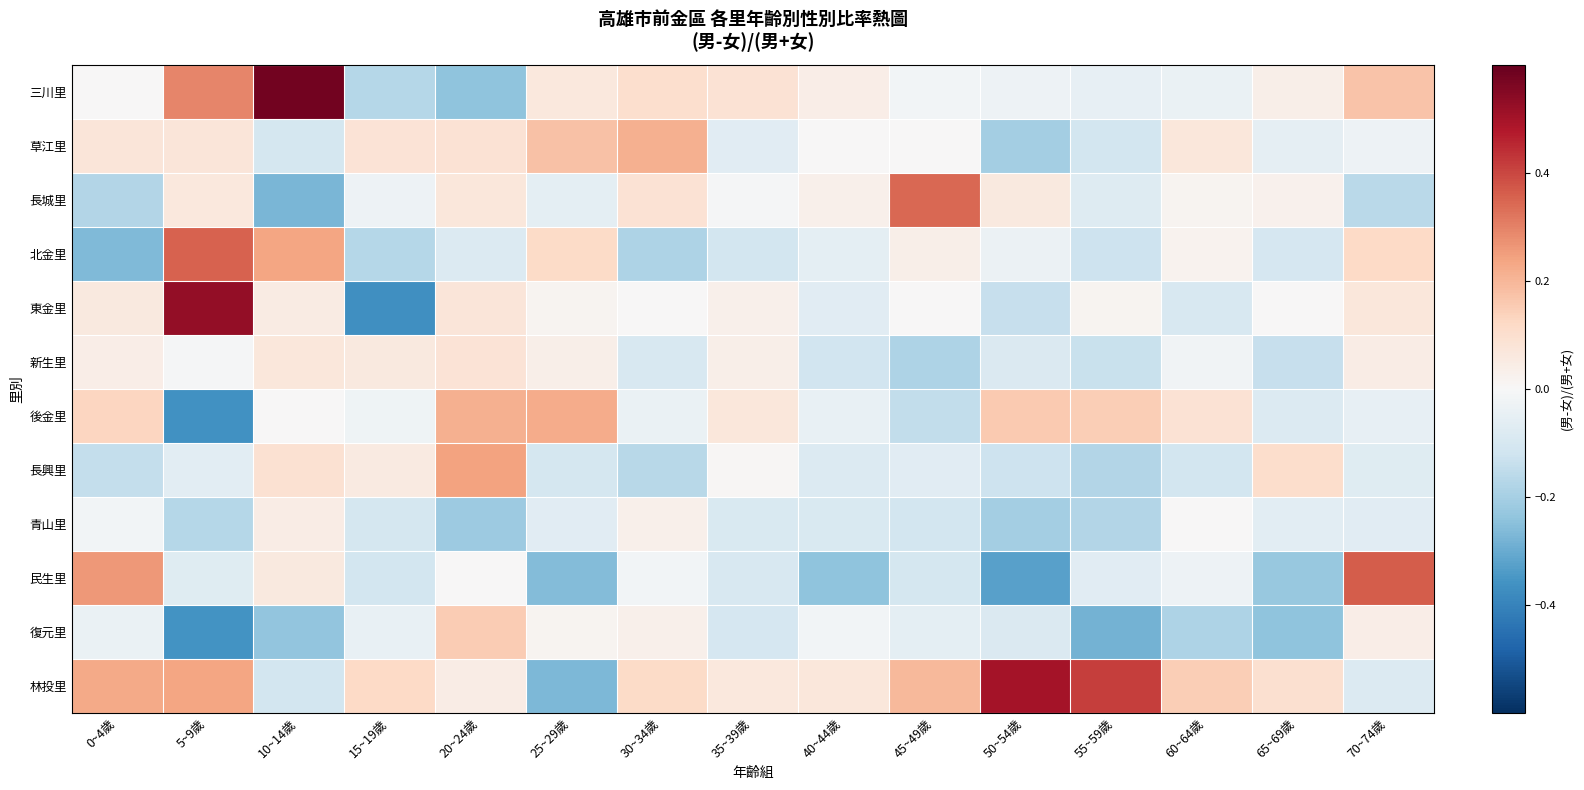

At 30~34歲, list the series in order from largest to smallest.

草江里, 林投里, 三川里, 長城里, 復元里, 青山里, 東金里, 民生里, 後金里, 新生里, 長興里, 北金里